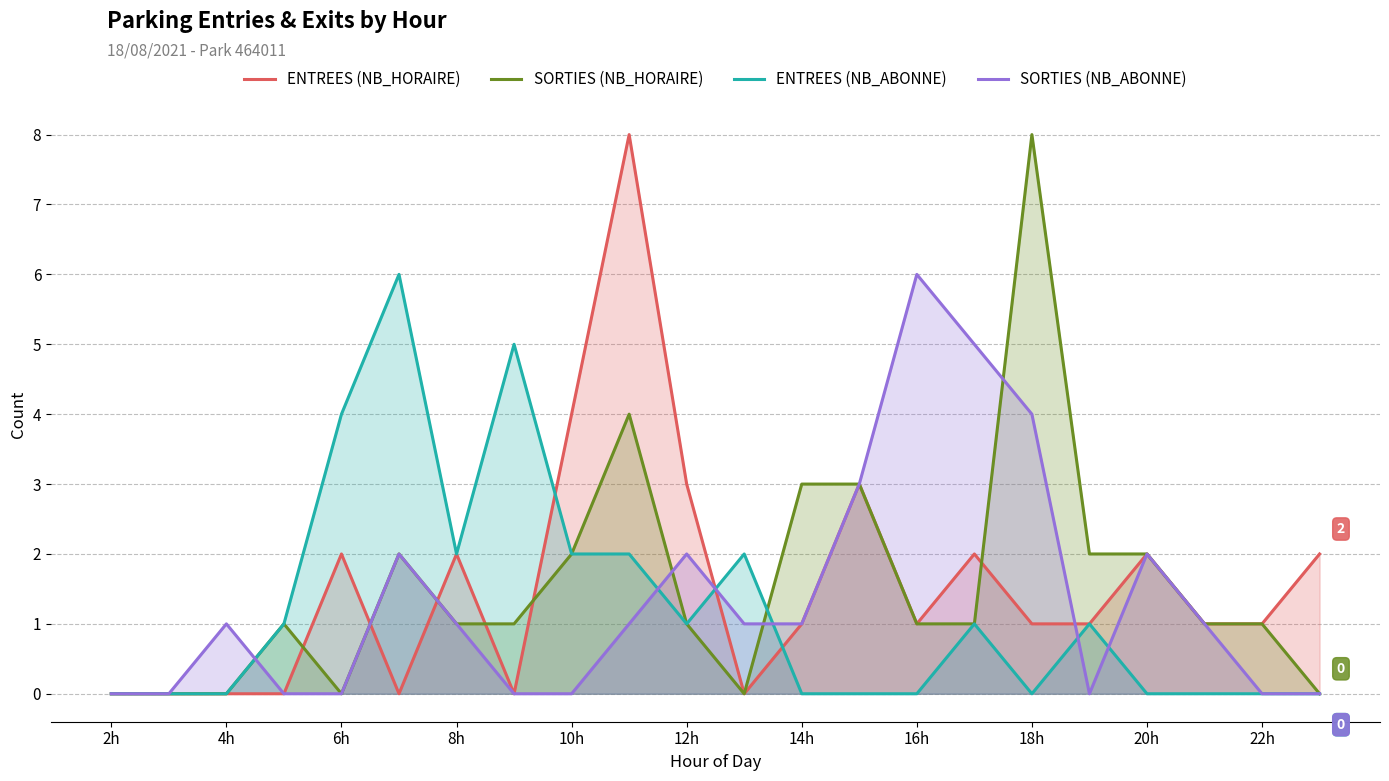

What is the maximum value for ENTREES (NB_ABONNE)?

6